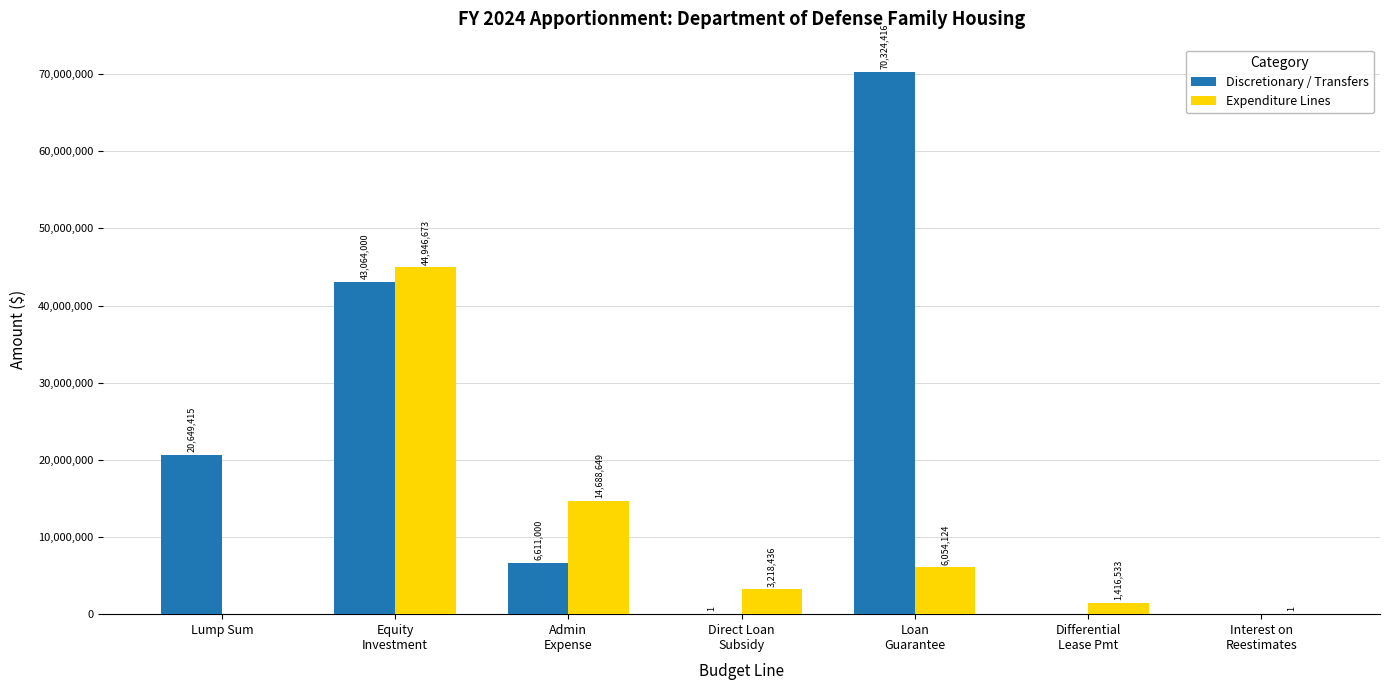

What is the maximum value for Expenditure Lines?

44946673